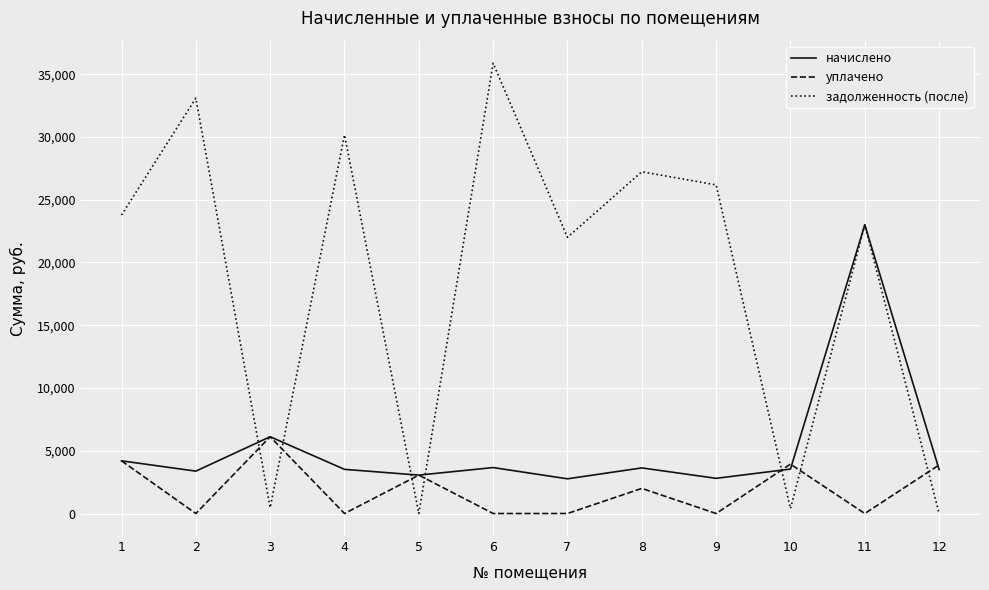

Is it true that начислено equals 30948.5 at 11?

False